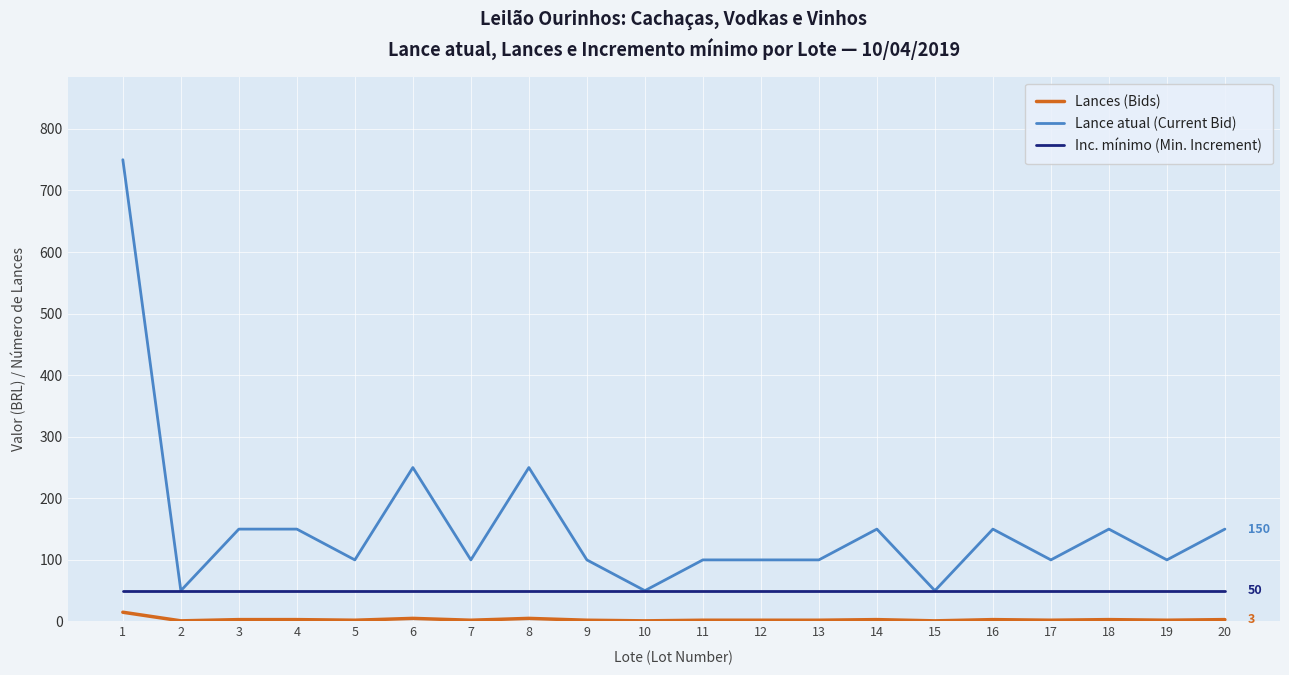

True or false: Lance atual (Current Bid) and Lances (Bids) cross at least once.

False